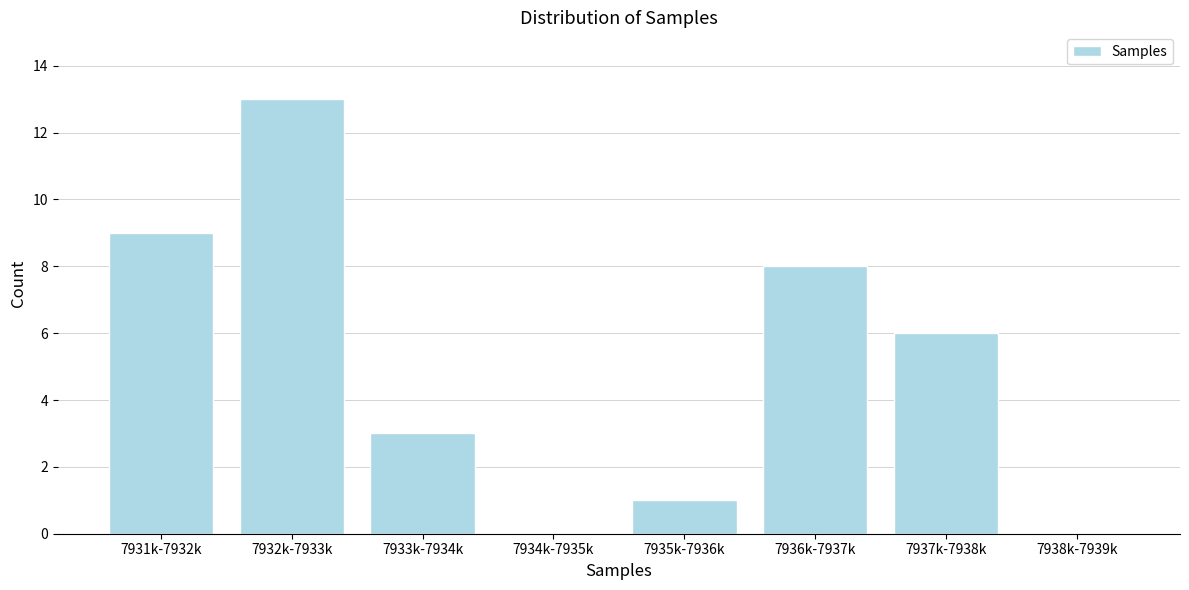

Reading left to right, extract all data points from this chart.

7931k-7932k=9	7932k-7933k=13	7933k-7934k=3	7934k-7935k=0	7935k-7936k=1	7936k-7937k=8	7937k-7938k=6	7938k-7939k=0